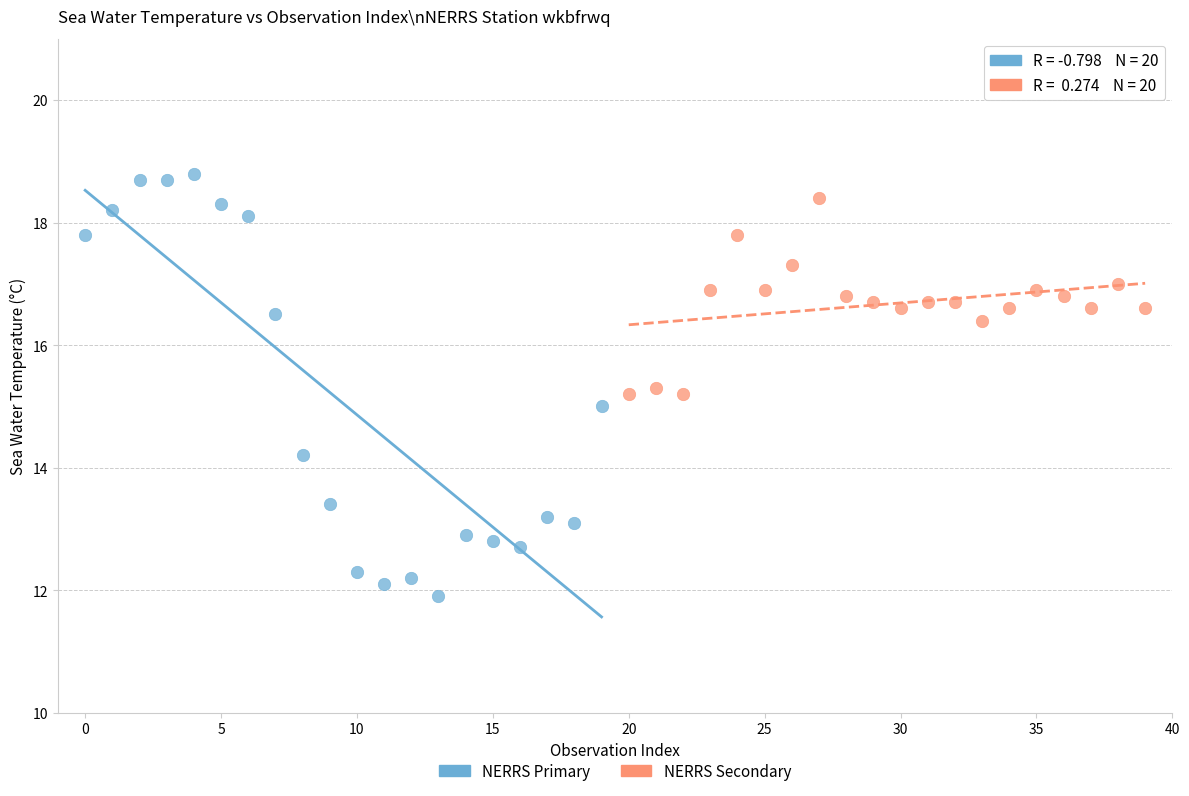

Which series contains the lowest Y value?

NERRS Primary